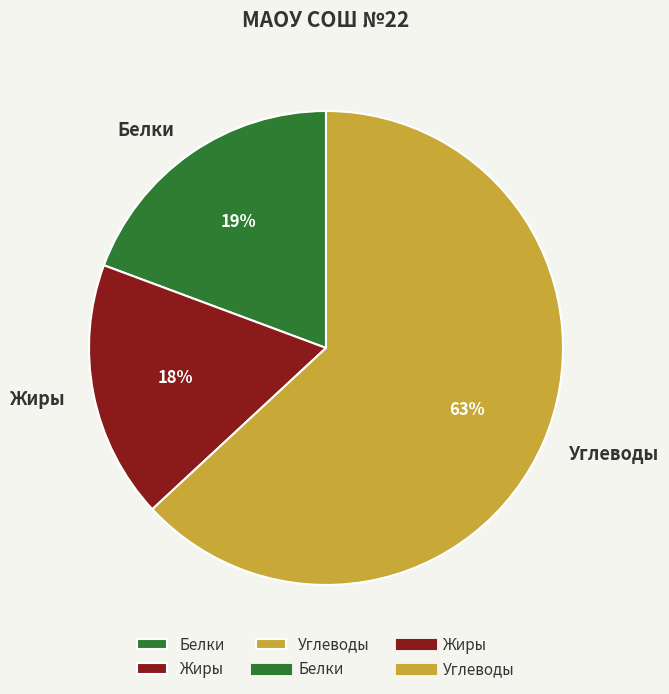

Do Жиры and Белки together represent more than half of the pie?

No